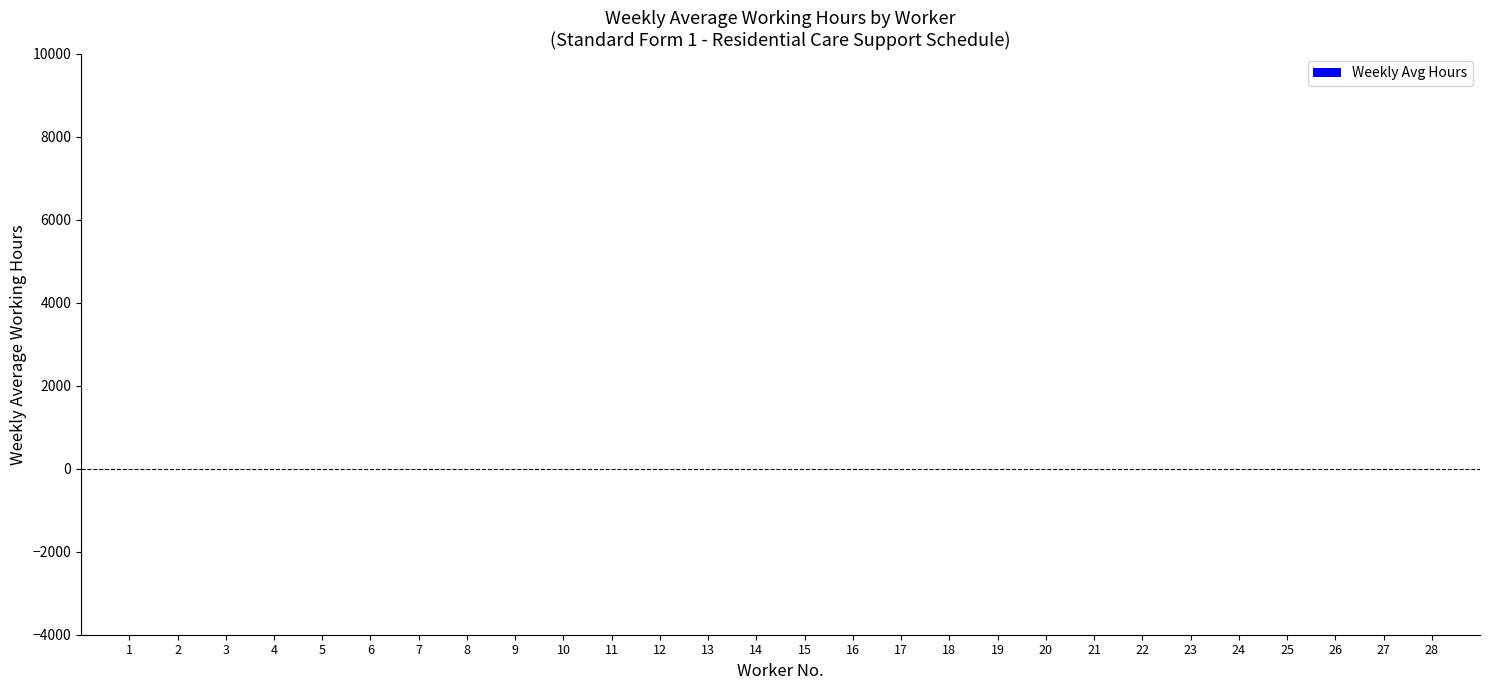

The value at 23 is 6. True or false?

False